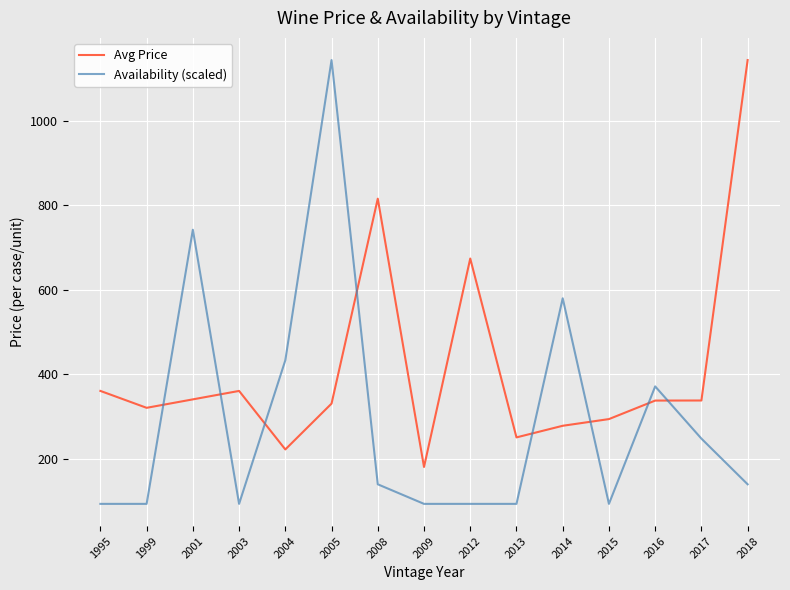

Is this an area chart (filled region under the line)?

No